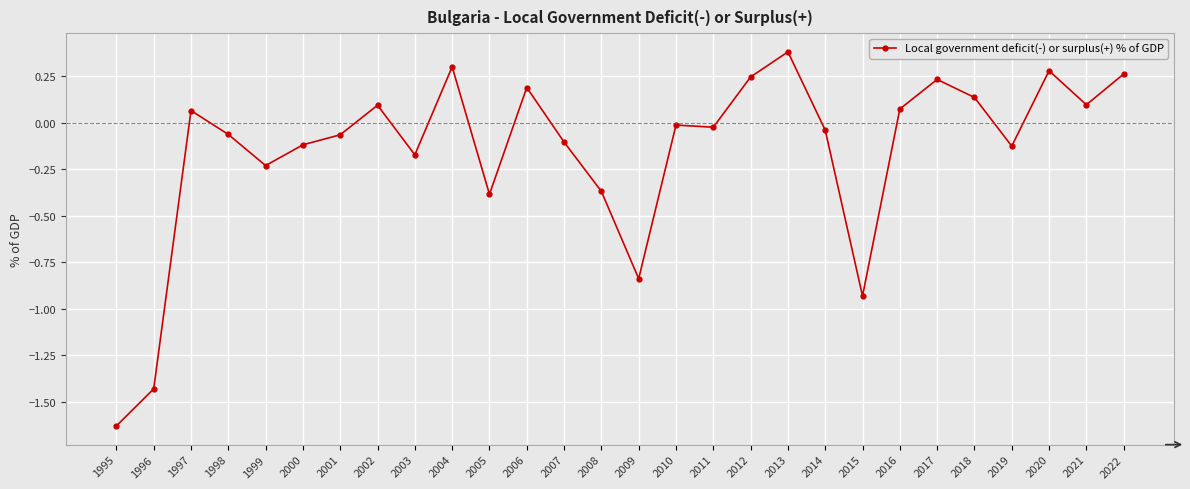

Which category has the highest value across all series?

2013